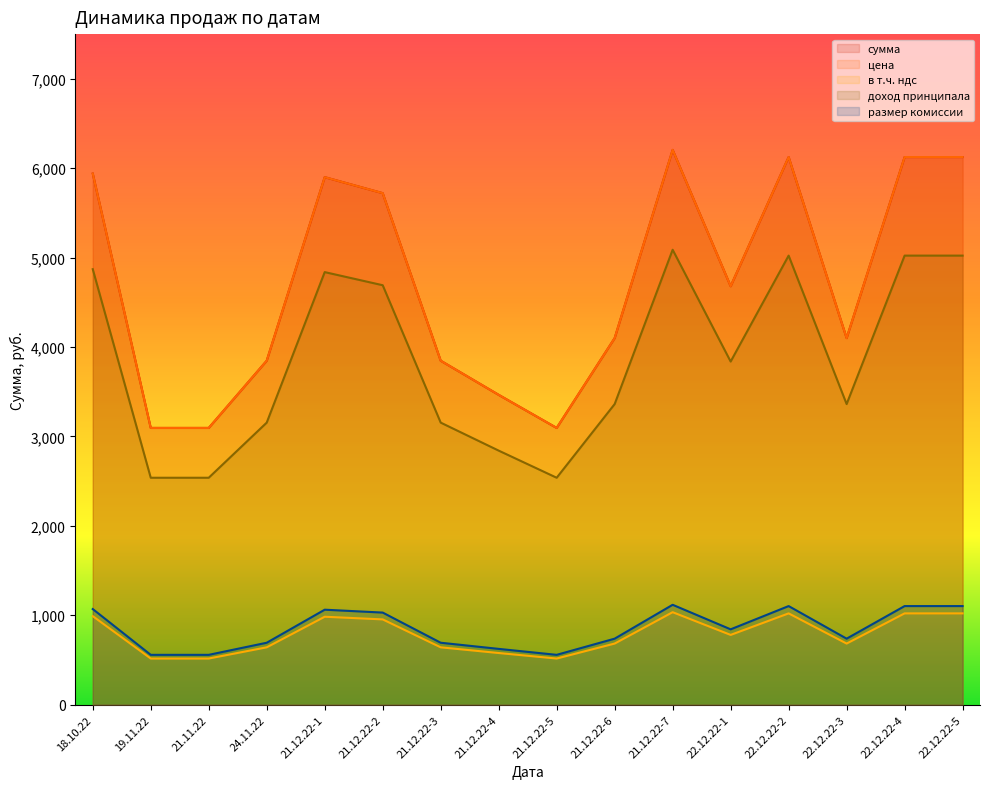

What is the total value across all series at 22.12.22-2?

19395.8